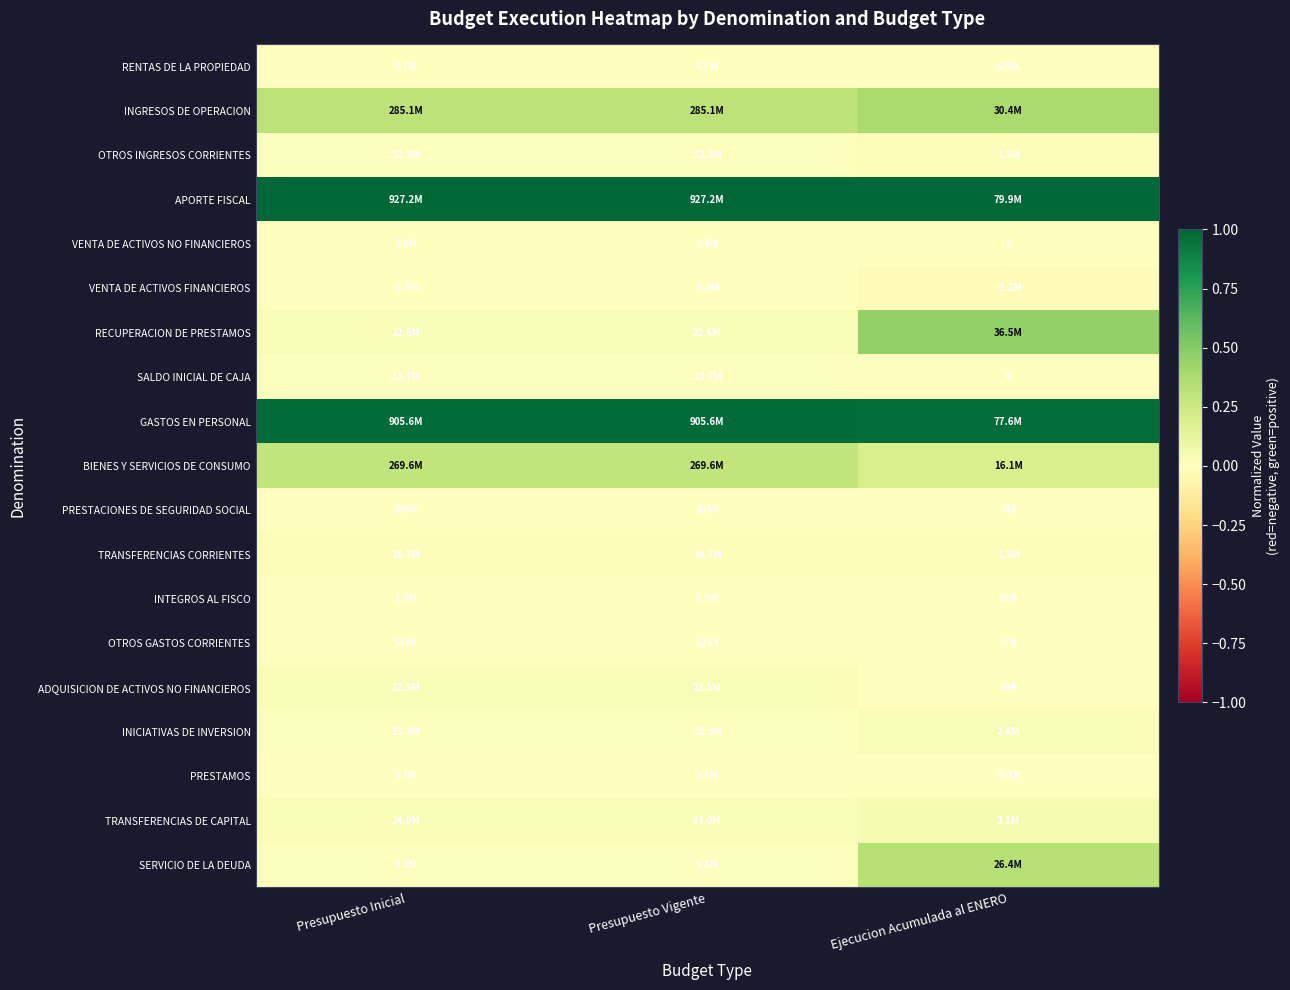

True or false: ADQUISICION DE ACTIVOS NO FINANCIEROS has a value of 0.0 at Ejecucion Acumulada al ENERO.

True